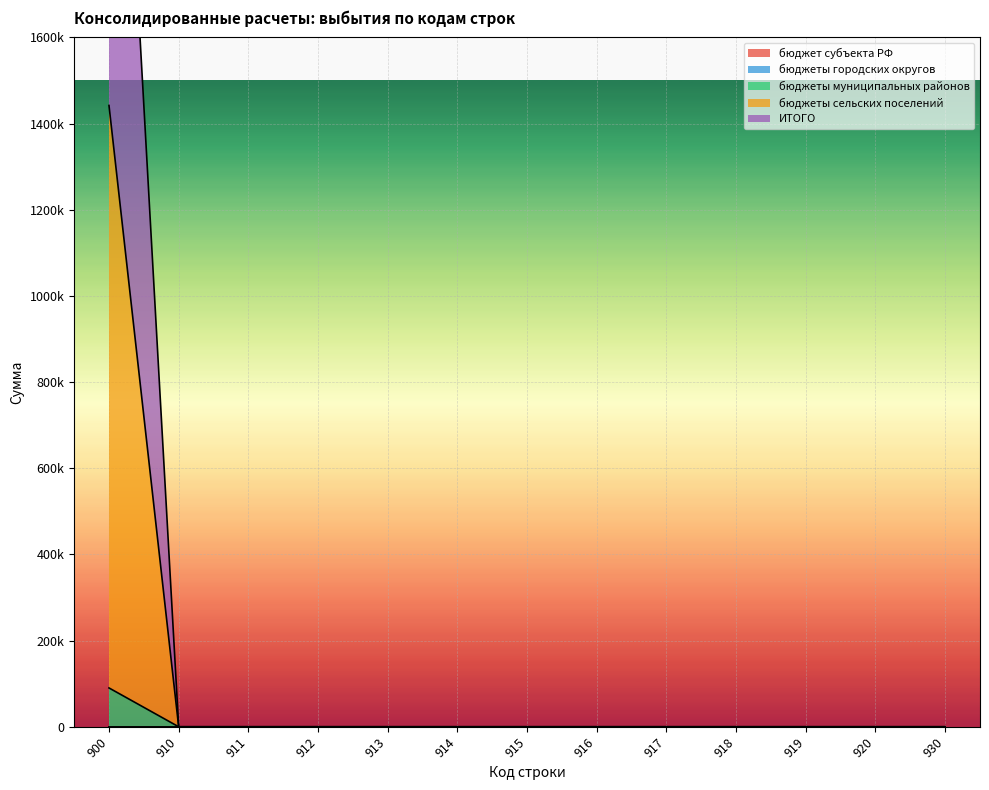

How many data points in бюджеты сельских поселений are above 0?

1